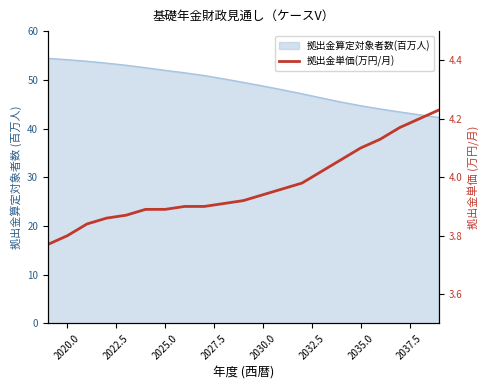

True or false: there are more than 2 points higher than both neighbors.

False